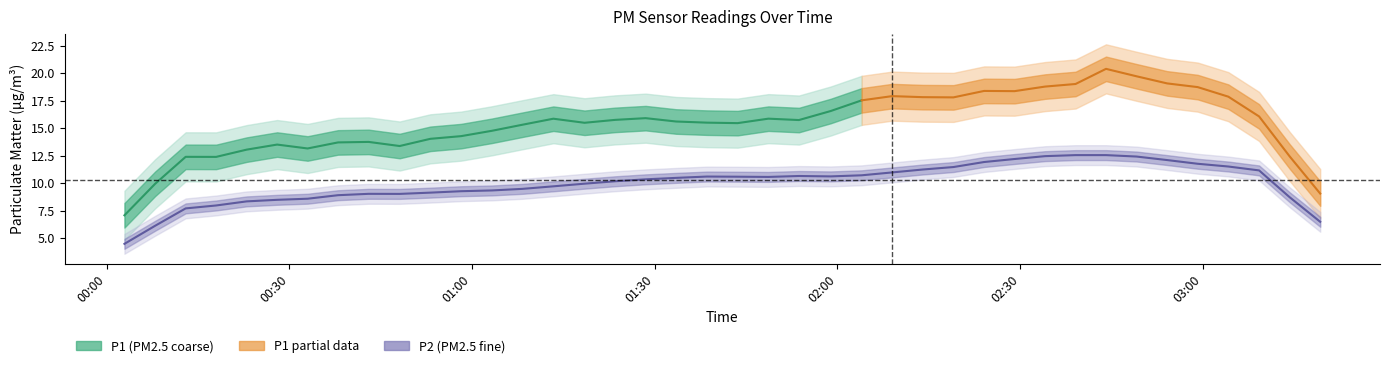

How many lines are shown in the chart?

2